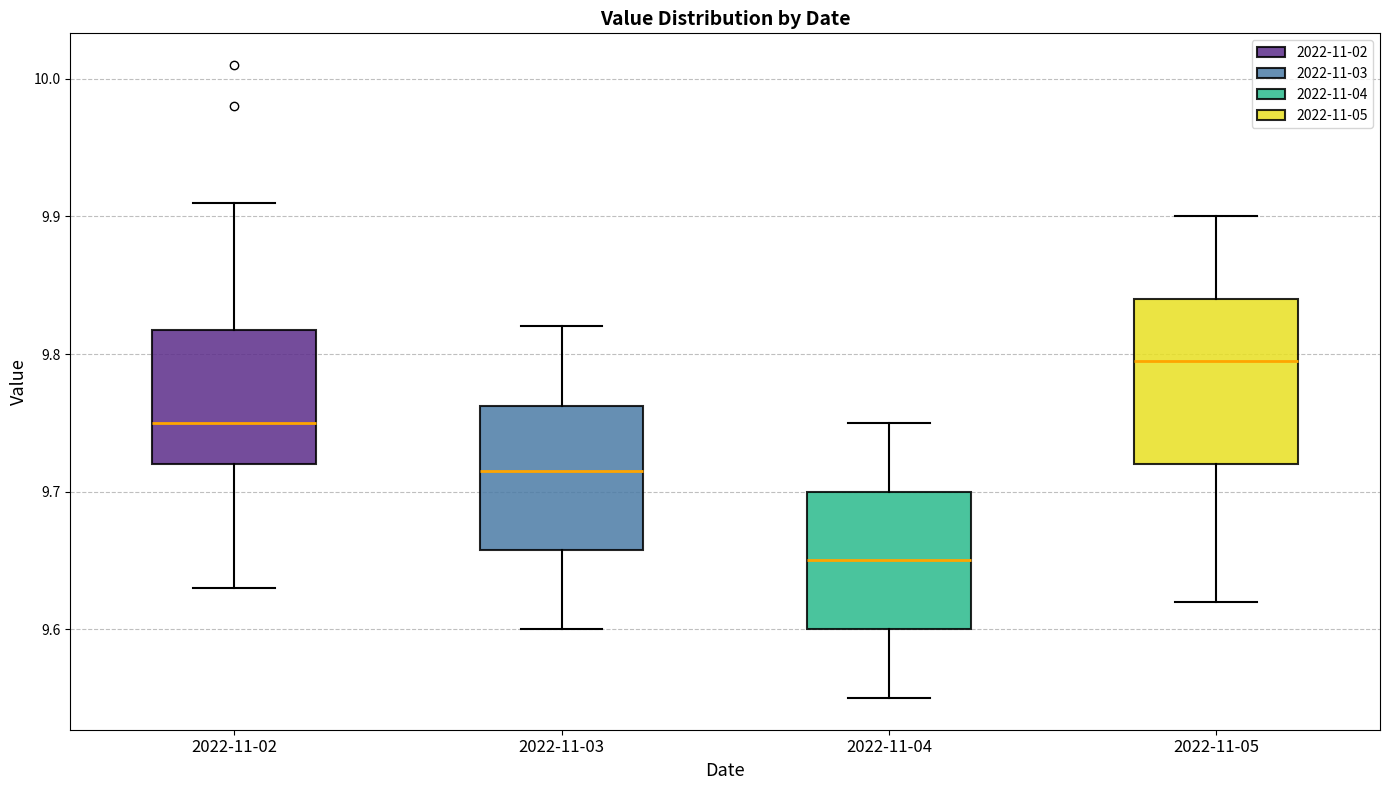

Which box is the tallest, from its lower edge to its upper edge?

2022-11-05